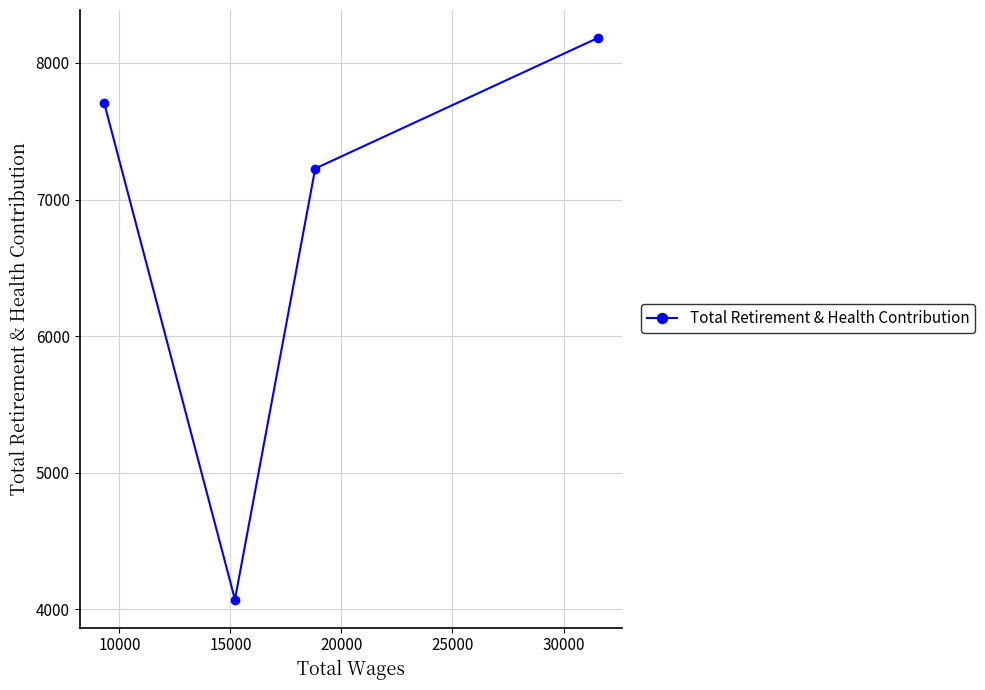

Is this an area chart (filled region under the line)?

No